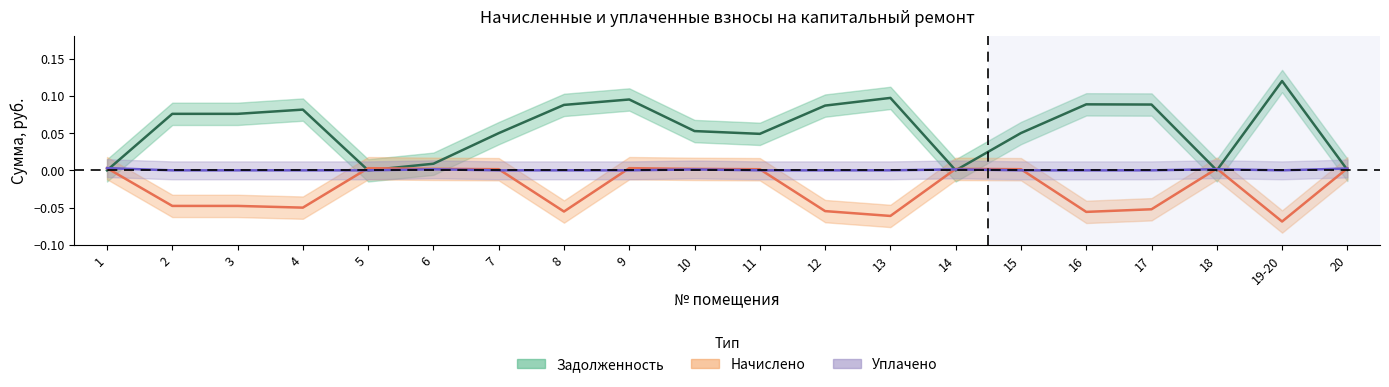

Which label corresponds to the smallest value in the chart?

19-20